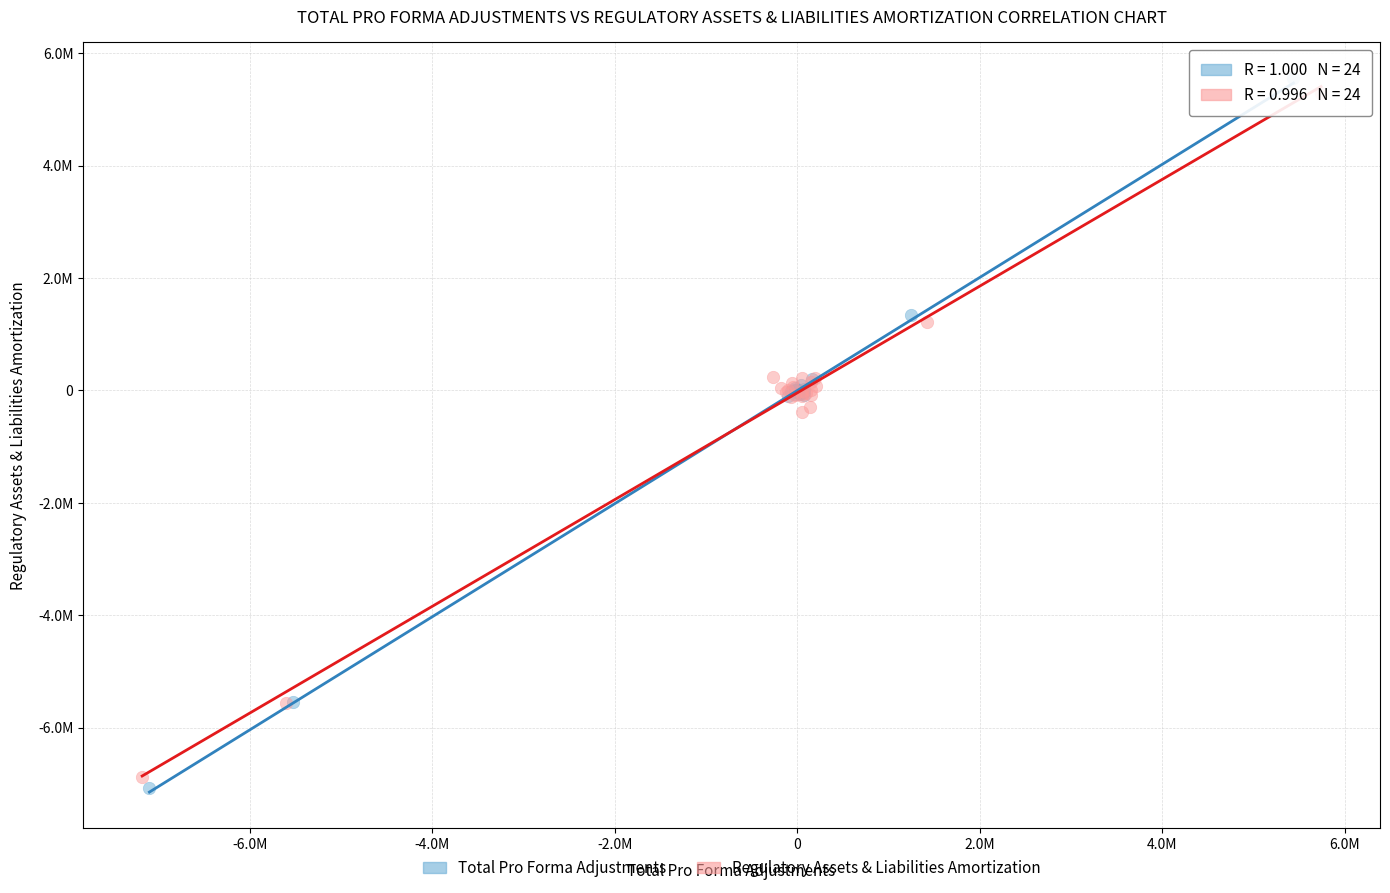

Which series reaches the maximum Y coordinate?

Total Pro Forma Adjustments